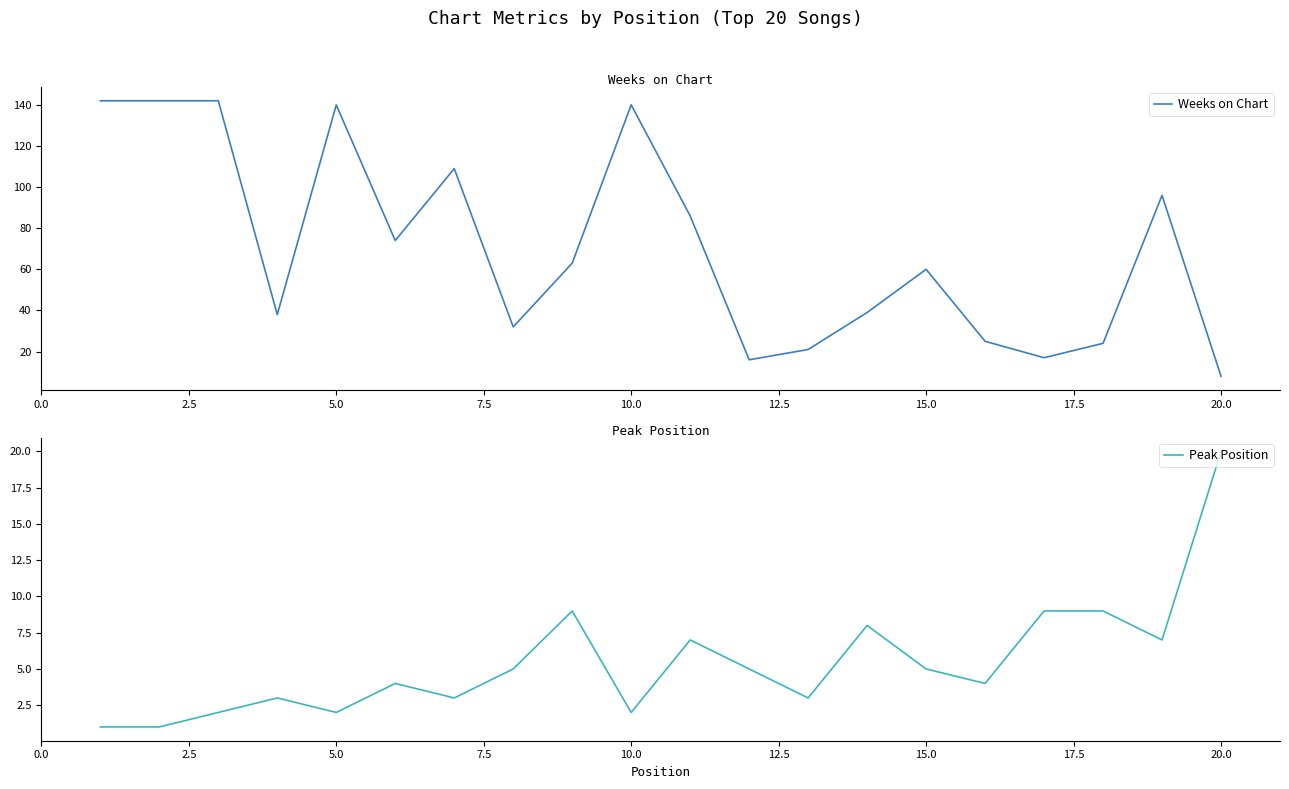

What is the minimum value for Weeks on Chart?

8